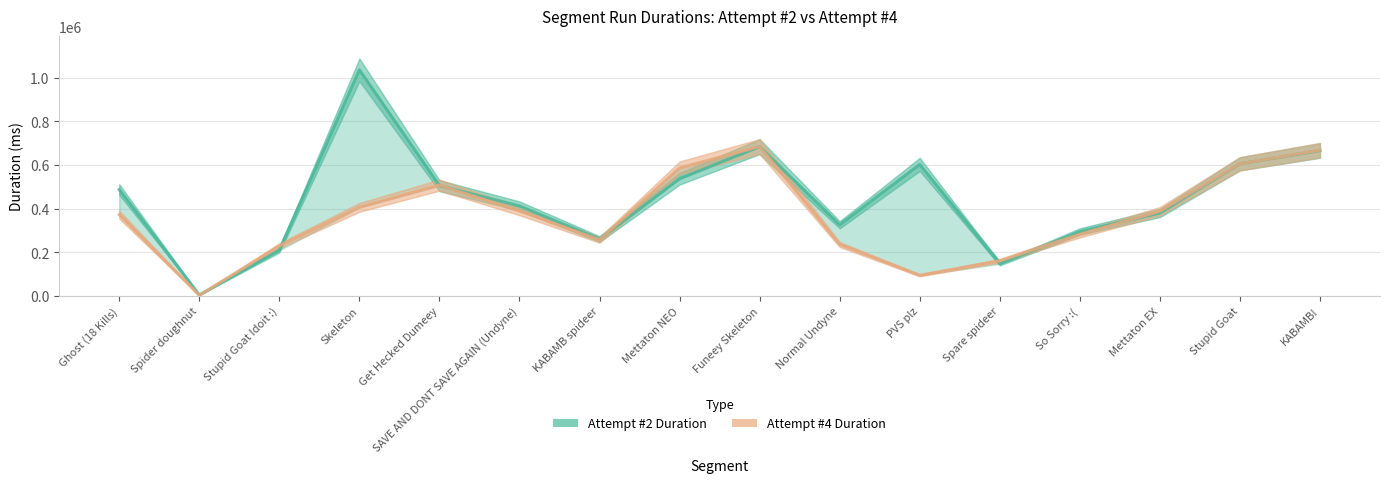

How many lines are shown in the chart?

2